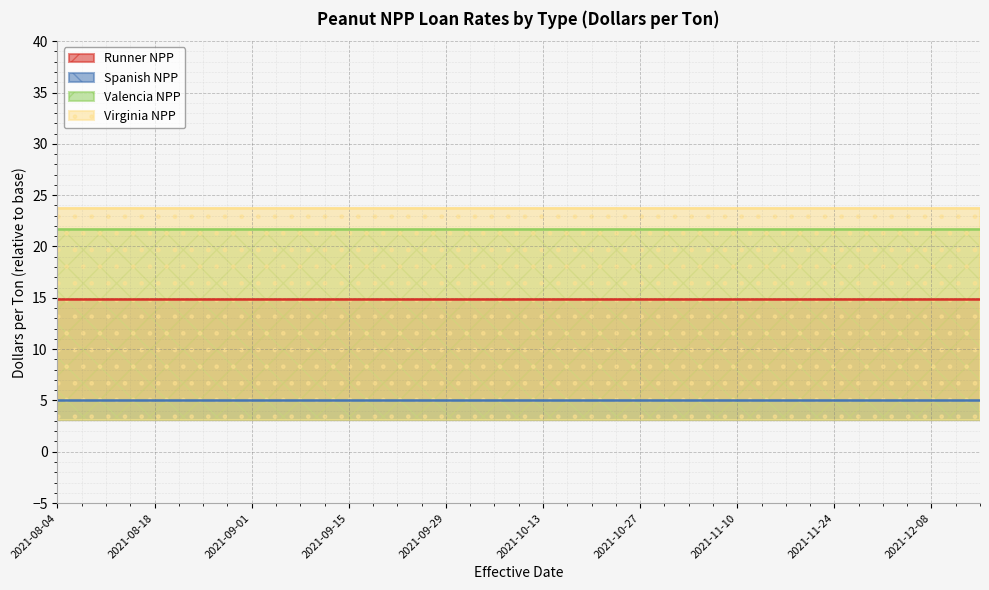

What is the sum of all Spanish NPP values?

101.0